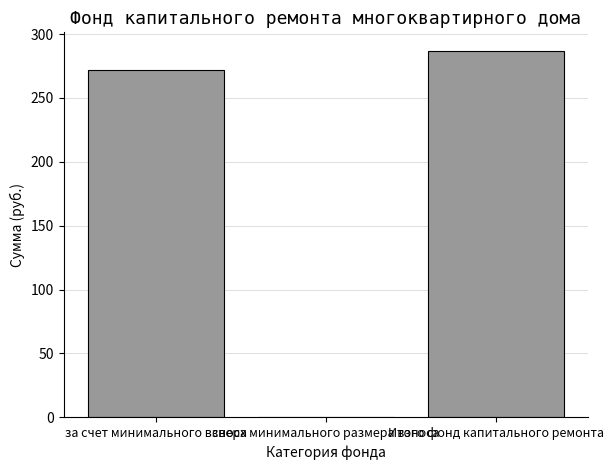

What is the greatest value displayed?

287.1